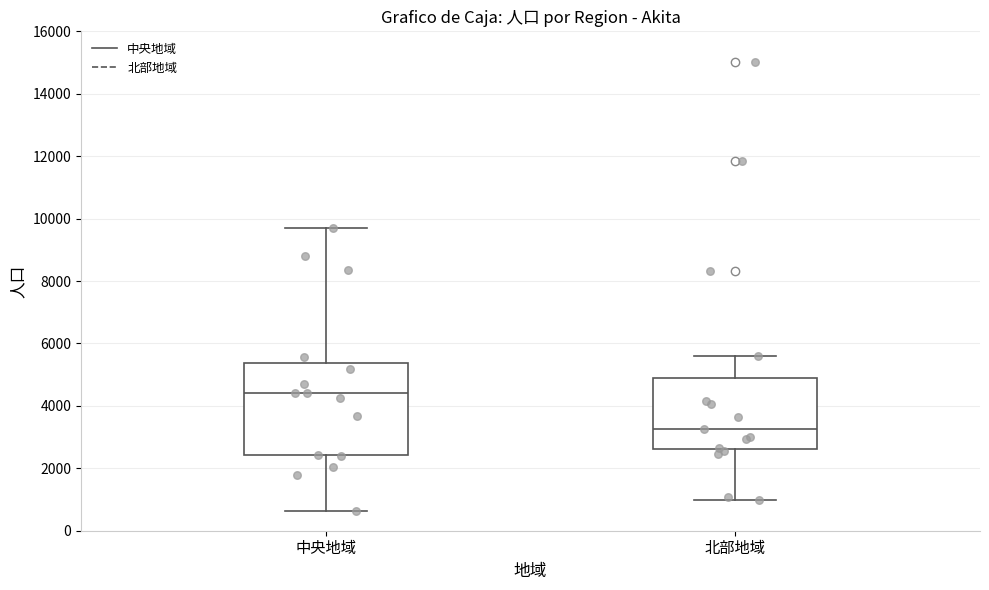

Which box has the lowest median line?

北部地域